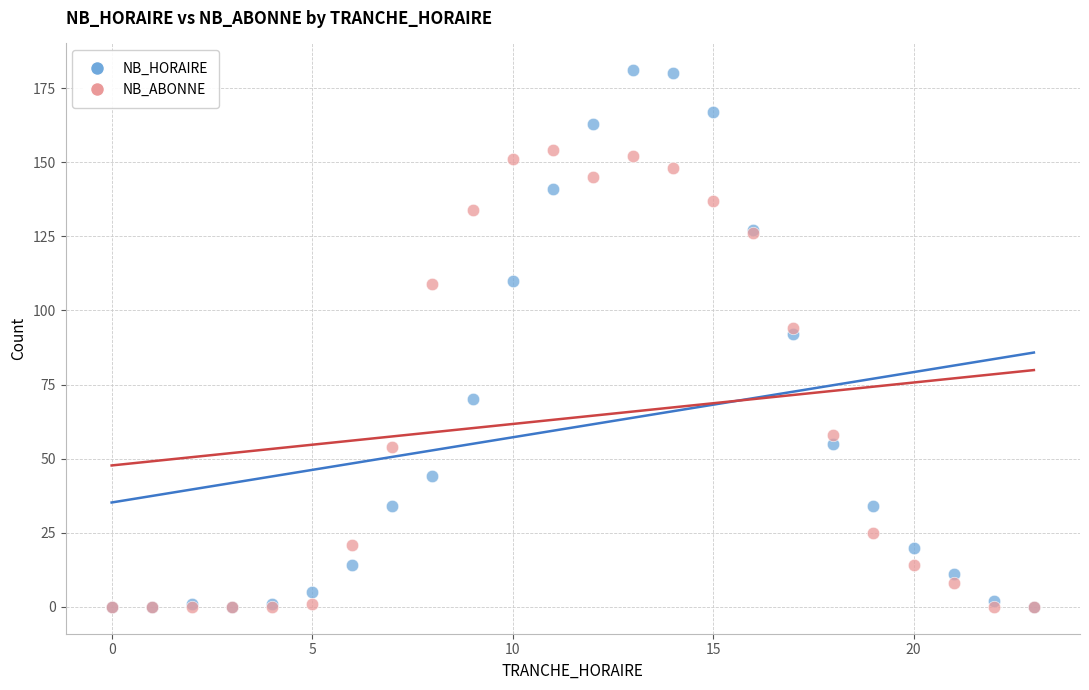

In the NB_ABONNE series, what Y value is closest to 77?

94